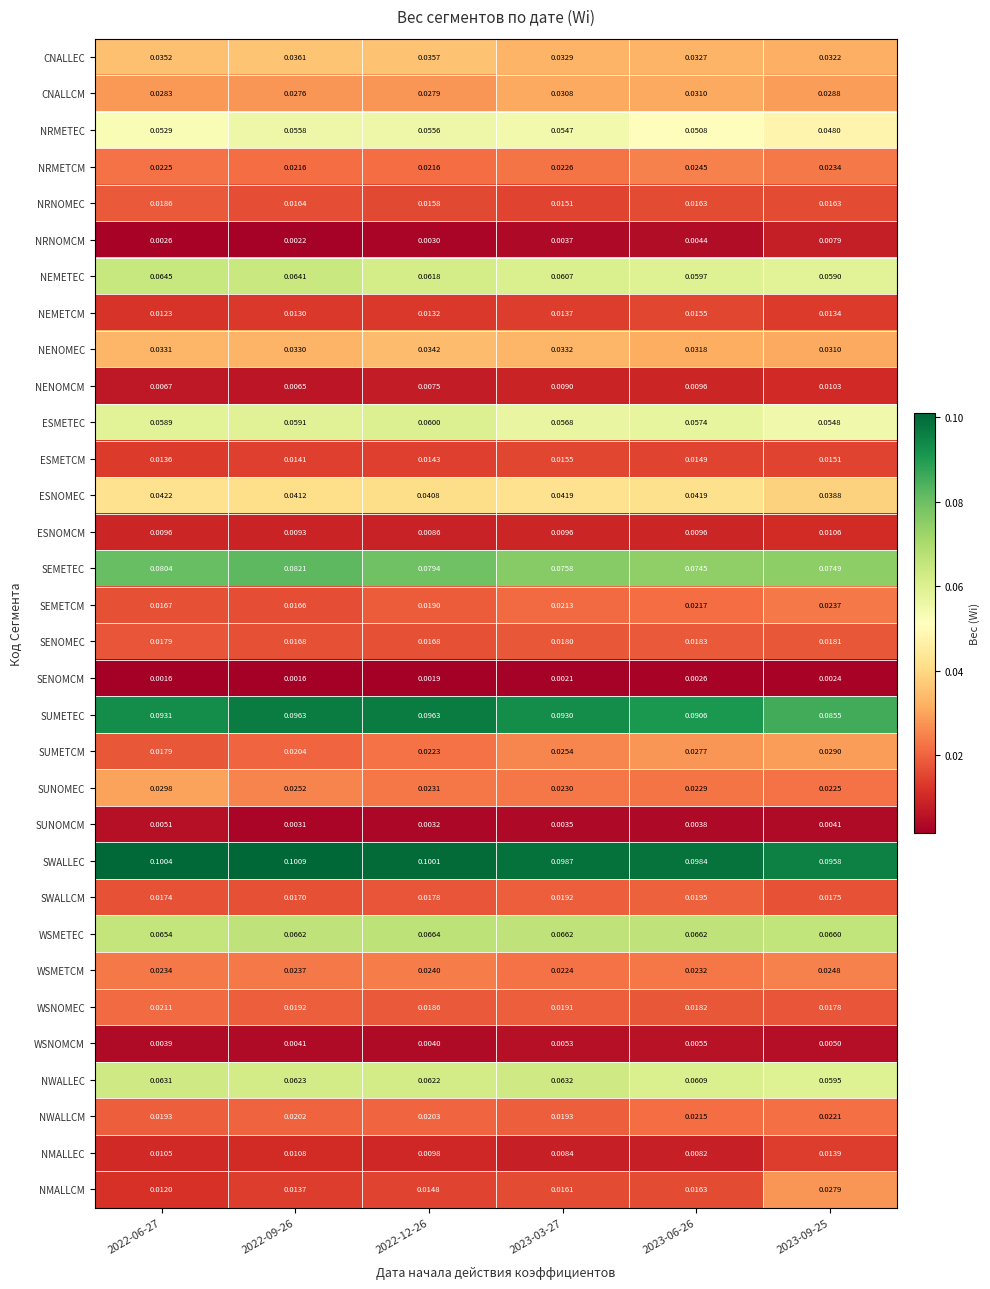

Which series has the largest range (max minus min)?

NMALLCM